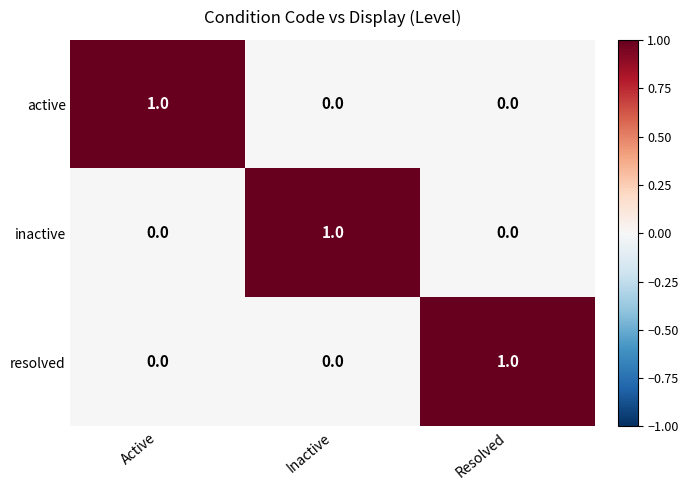

Is it true that active equals 1 at Active?

True